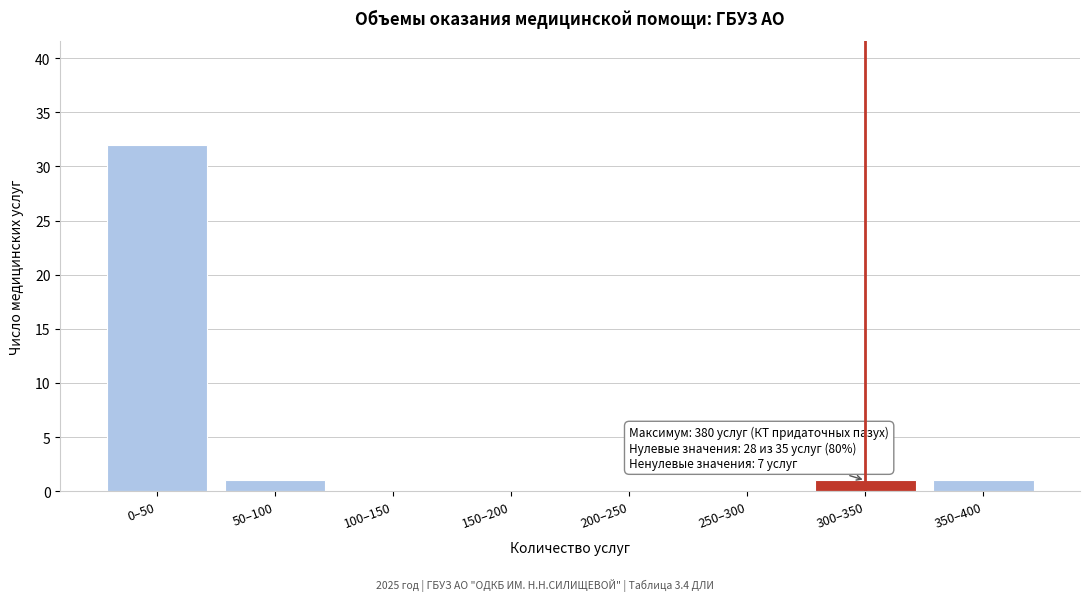

Reading right to left, what are all the values shown in this chart?

350–400=1	300–350=1	250–300=0	200–250=0	150–200=0	100–150=0	50–100=1	0–50=32